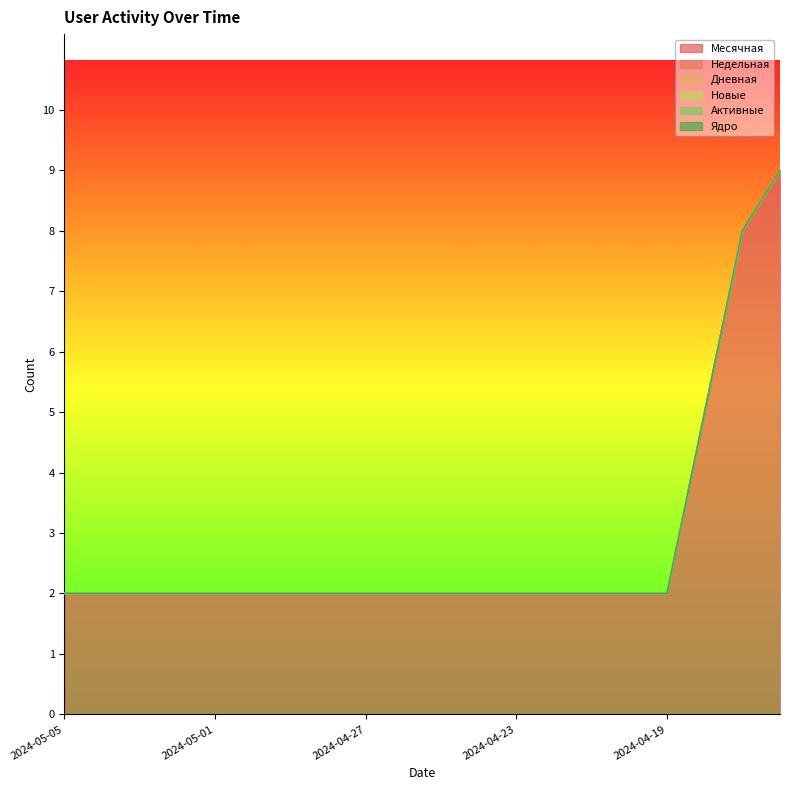

List the series in order of their peak value, lowest first.

Недельная, Дневная, Новые, Активные, Ядро, Месячная